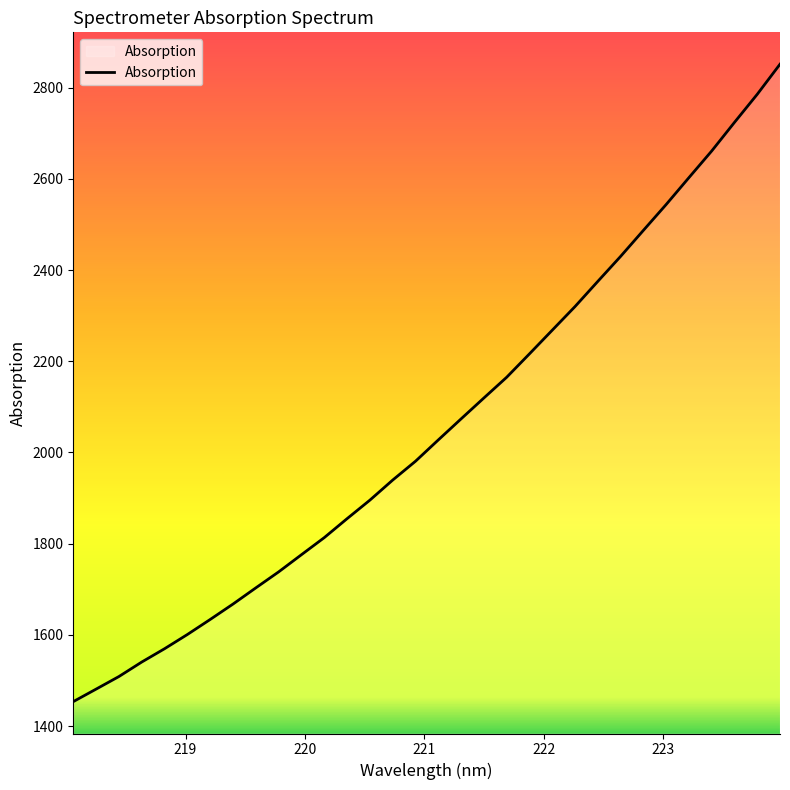

What is the difference between the maximum and minimum values?

1397.8